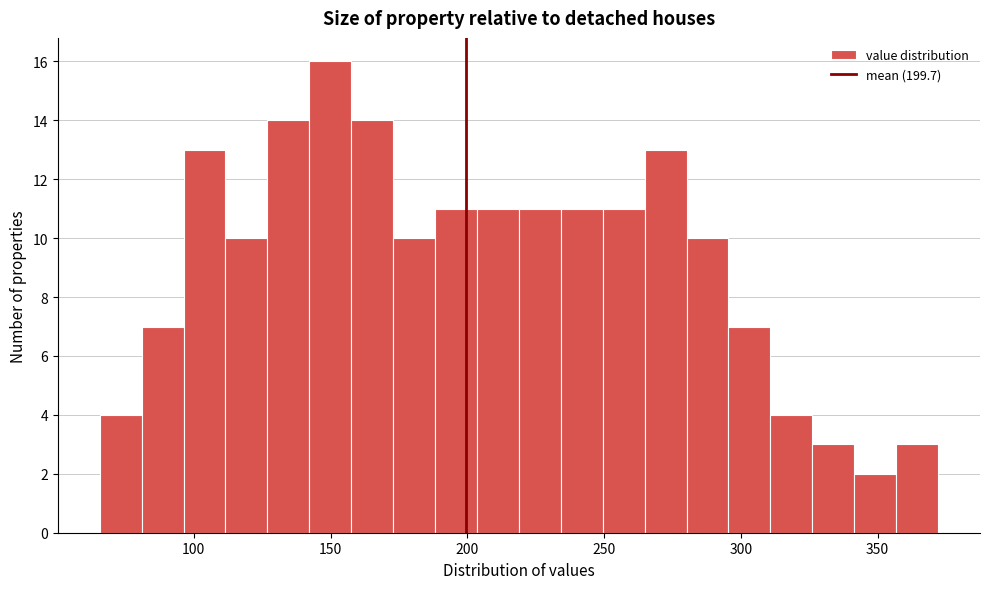

Around what value on the x-axis is the tallest bar? Give the approximate position of its centre, as read against the axis.

150